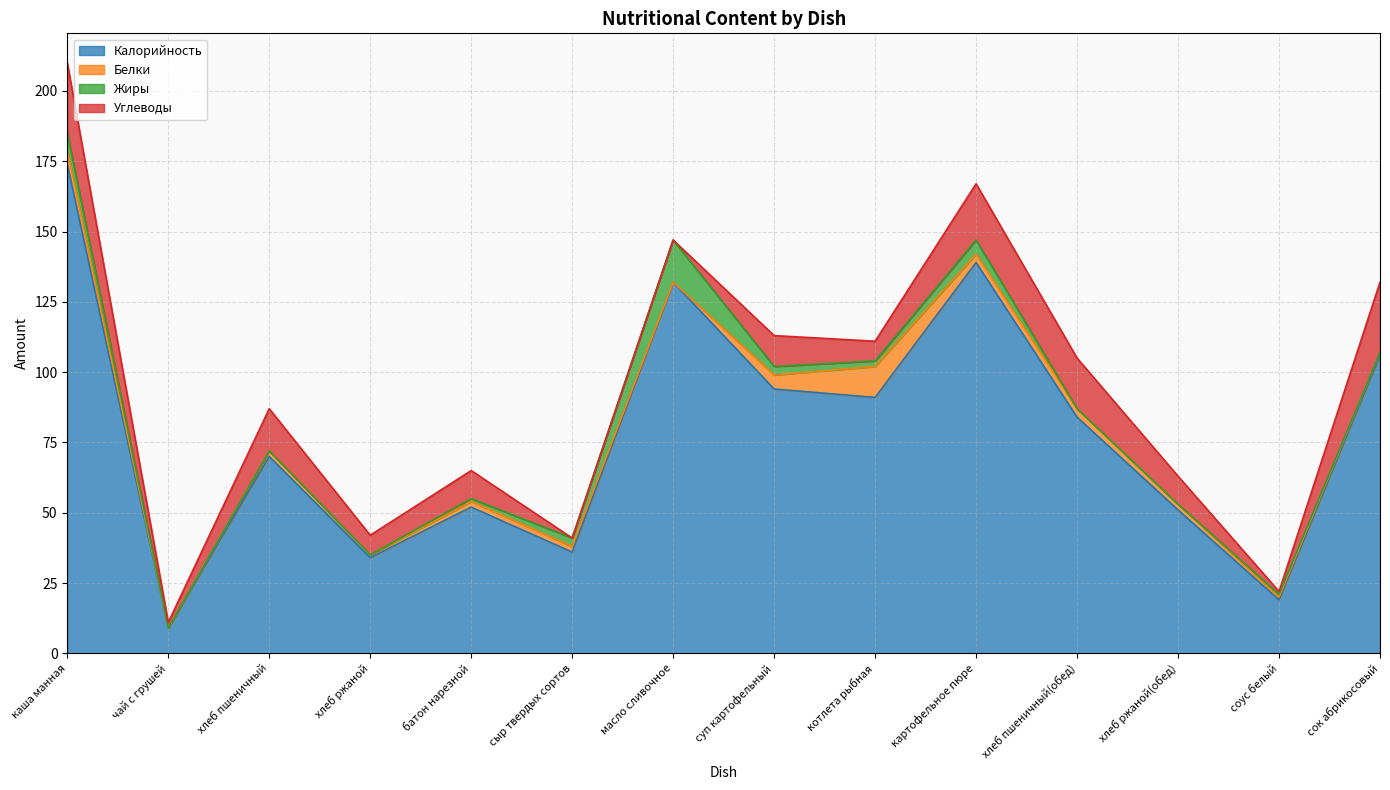

What is the difference between the Белки values at хлеб ржаной and батон нарезной?

1